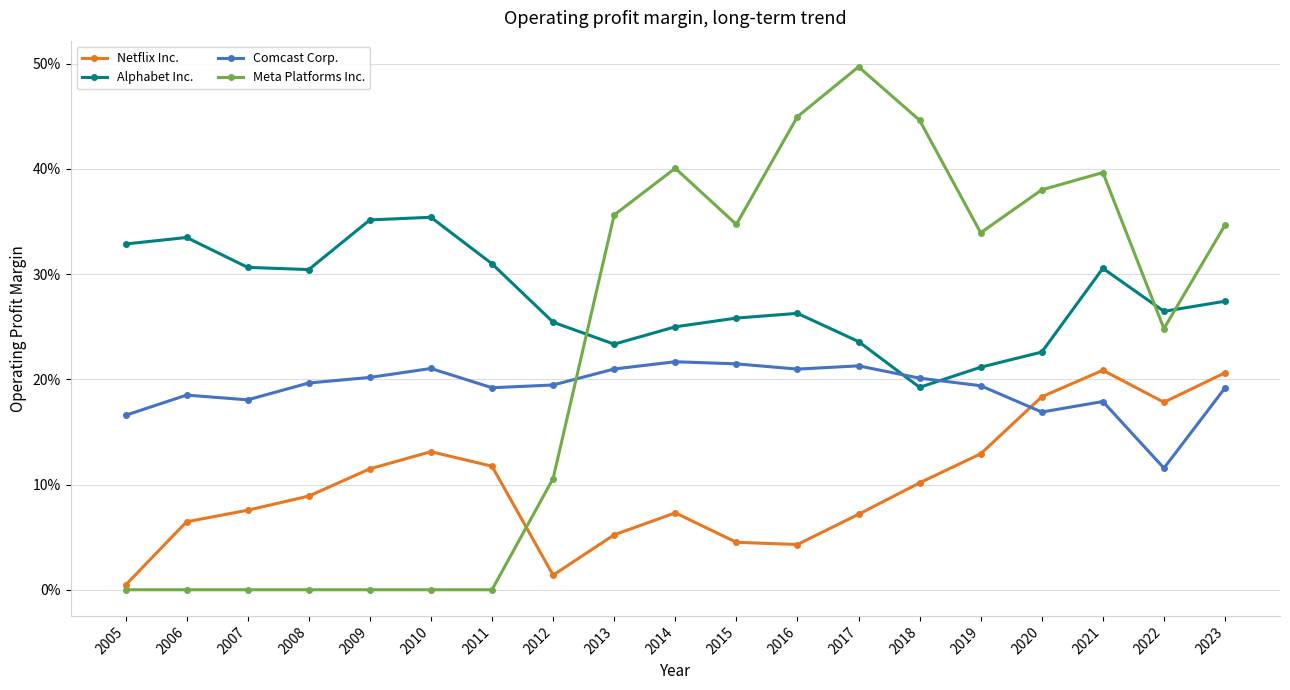

Is this an area chart (filled region under the line)?

No